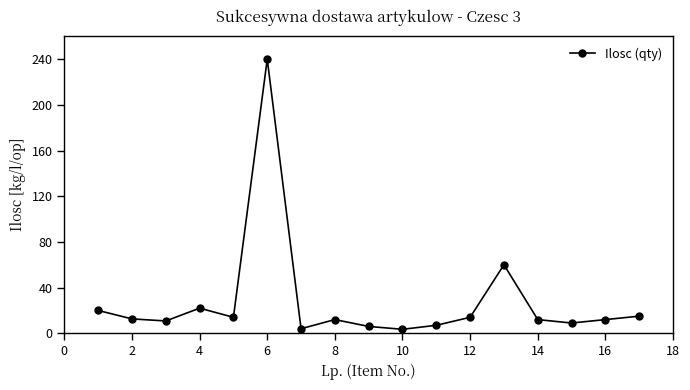

What is the sum of all values?

473.9